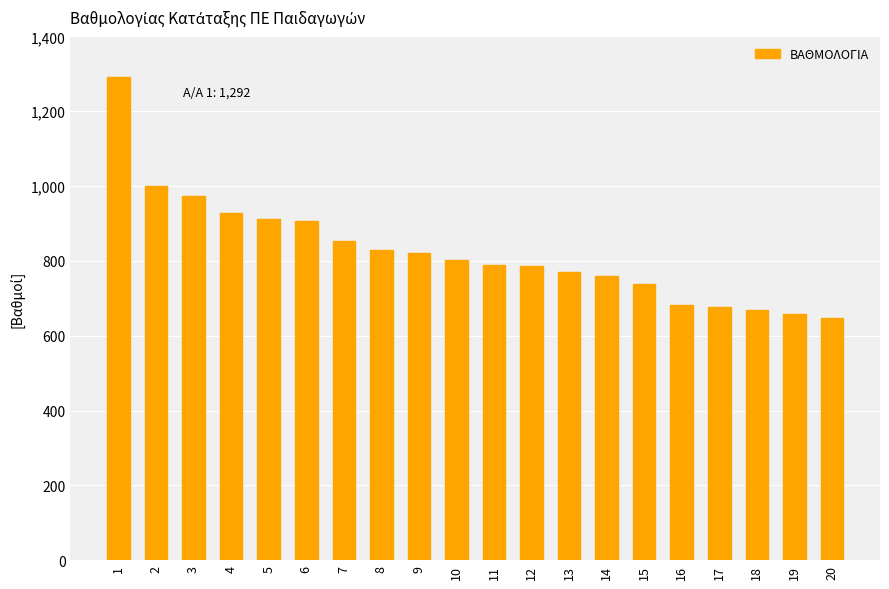

What is the difference between the maximum and minimum values?

645